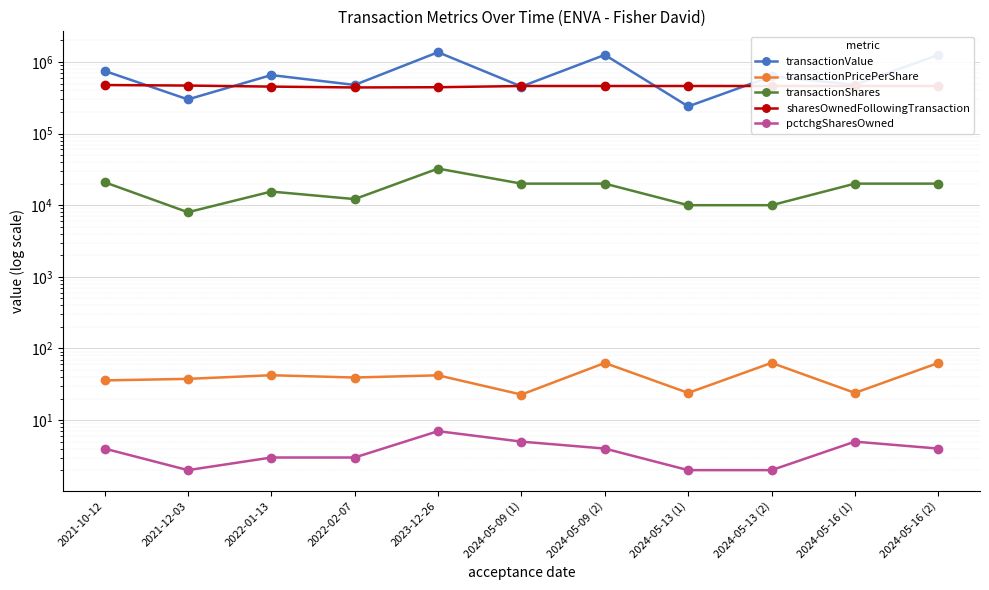

What is the sum of all pctchgSharesOwned values?

41.0